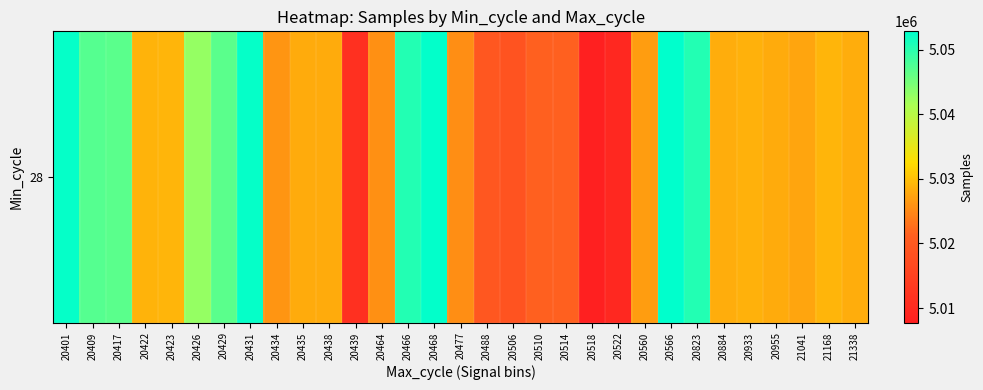

How many values are below 5028188?

15